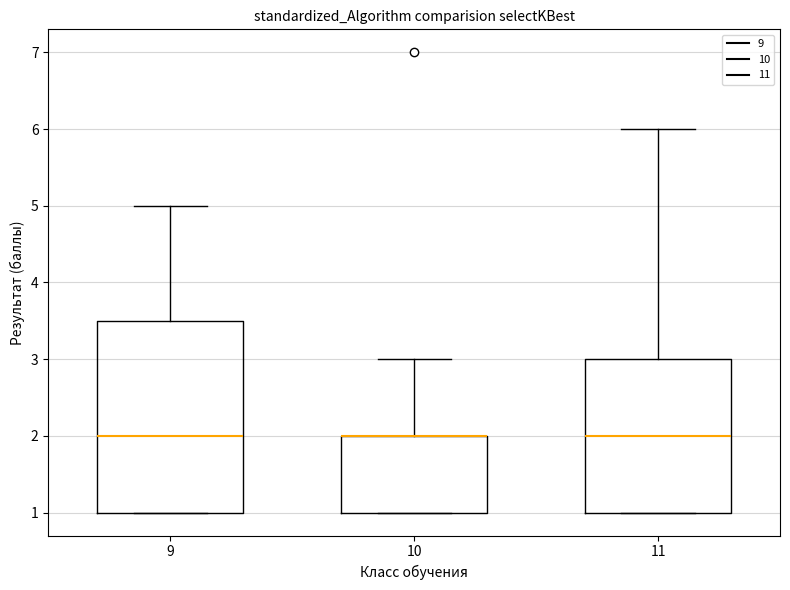

Reading left to right, read every box against the y-axis: the position of its median line, the range the box covers, and the ends of its whiskers. The values are not printed on the chart, so give them approximately, as read against the axis.

9: median 2.0, box 1.0 to 3.5, whiskers 1.0 to 5.0
10: median 2.0 (drawn on the box's upper edge), box 1.0 to 2.0, whiskers 1.0 to 3.0
11: median 2.0, box 1.0 to 3.0, whiskers 1.0 to 6.0